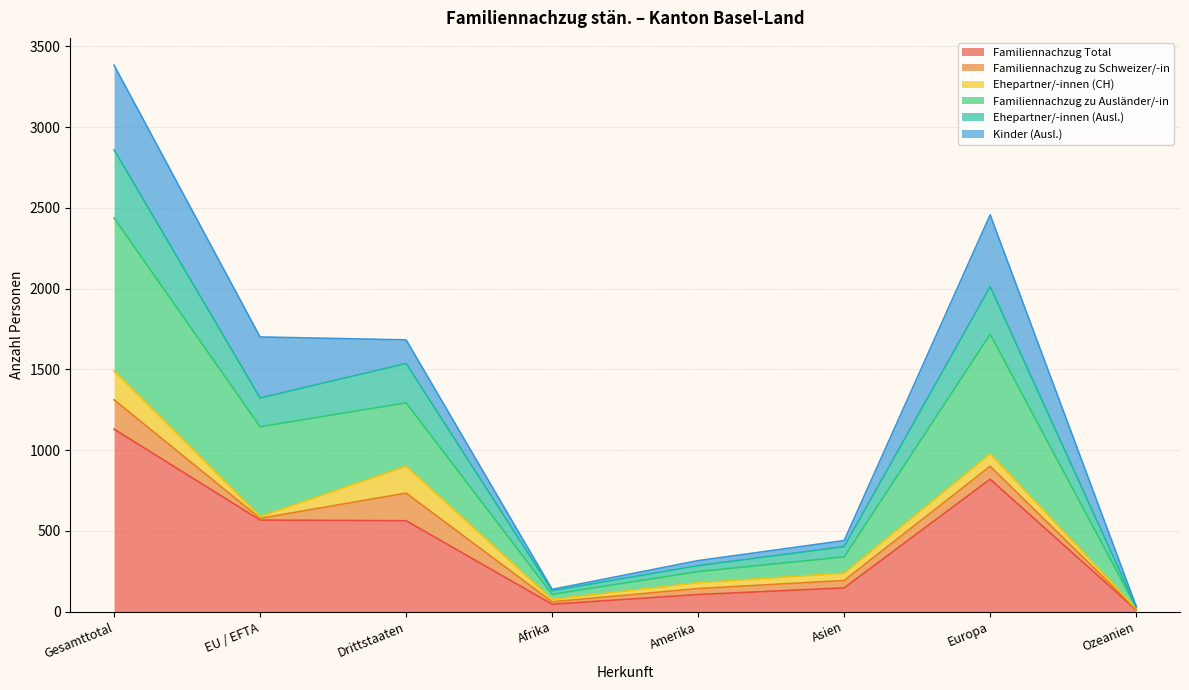

At which category is the sum across all series the highest?

Gesamttotal